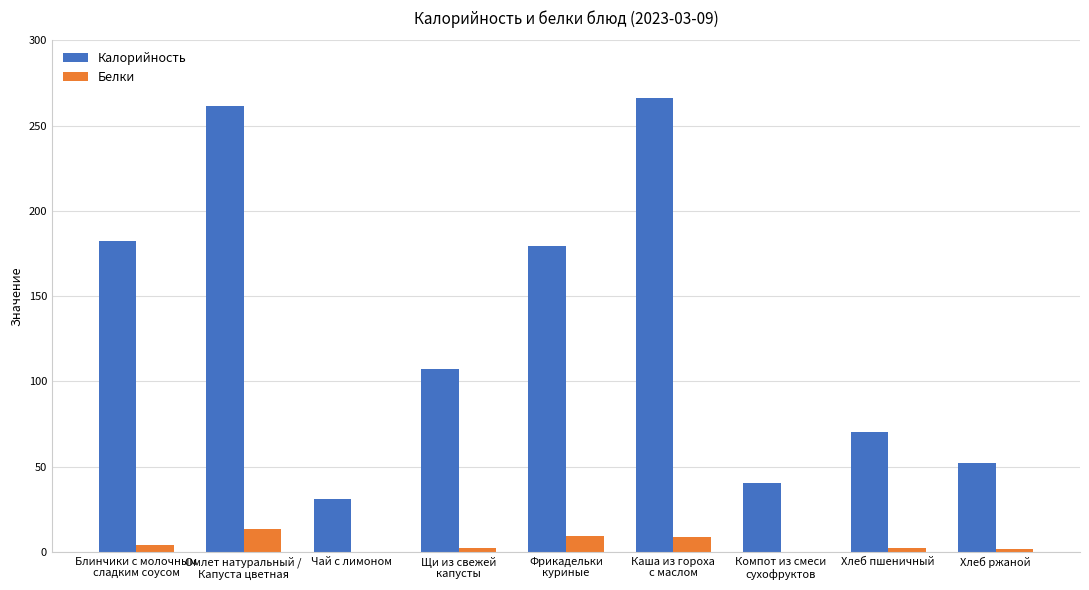

Is it true that Белки equals 2.0 at Хлеб ржаной?

True